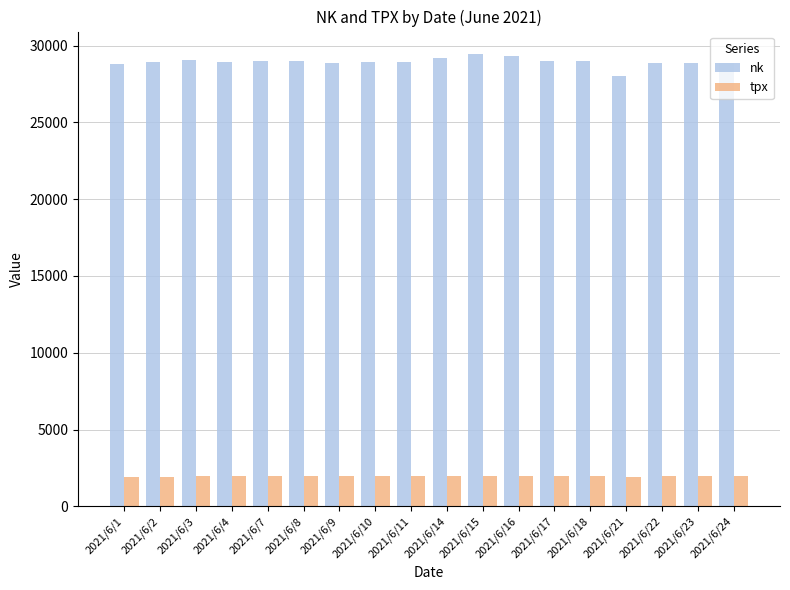

How many data points in tpx are above 1958?

9